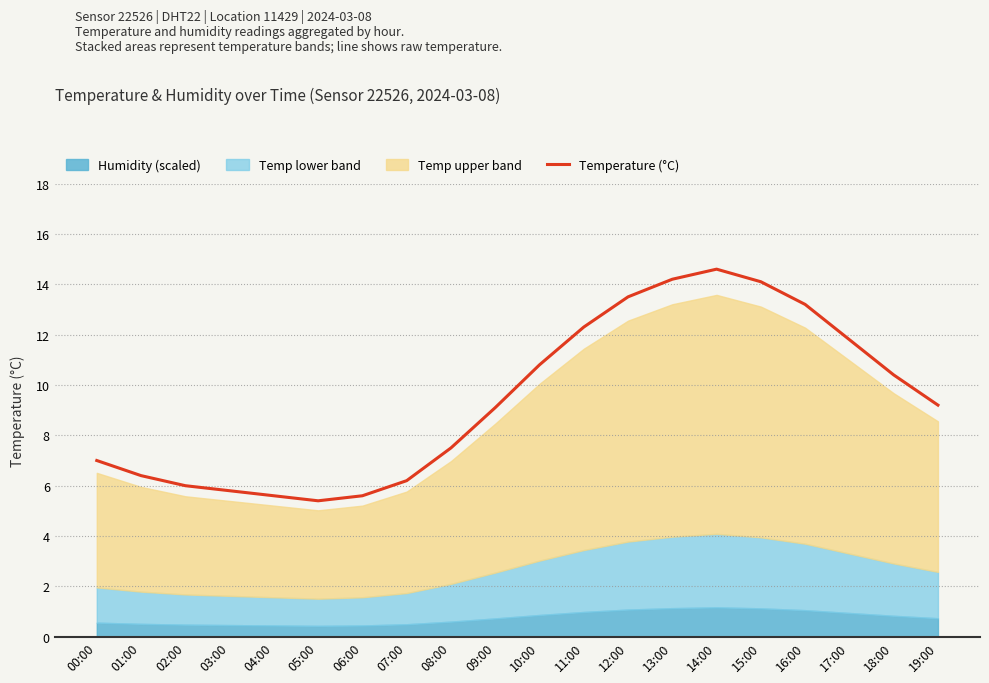

What is the sum of all values?

188.7